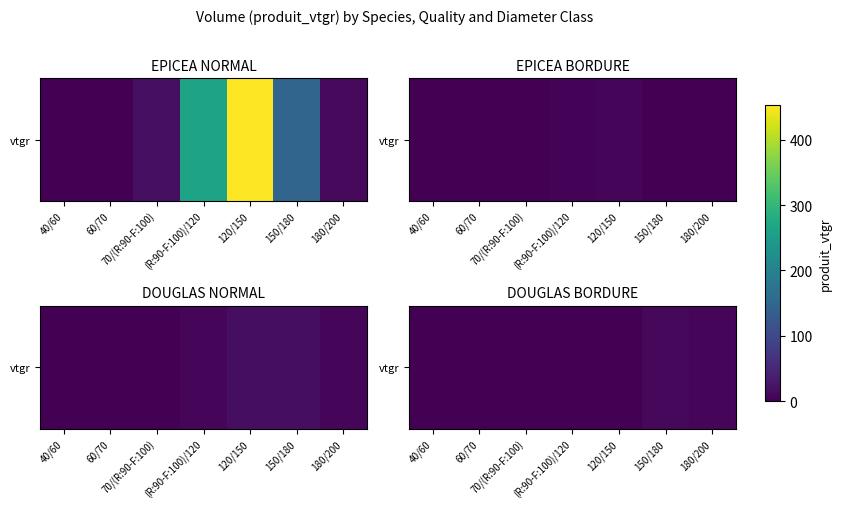

List the labels in order of value, smallest first.

40/60, 60/70, 70/(R:90-F:100), (R:90-F:100)/120, 120/150, 180/200, 150/180